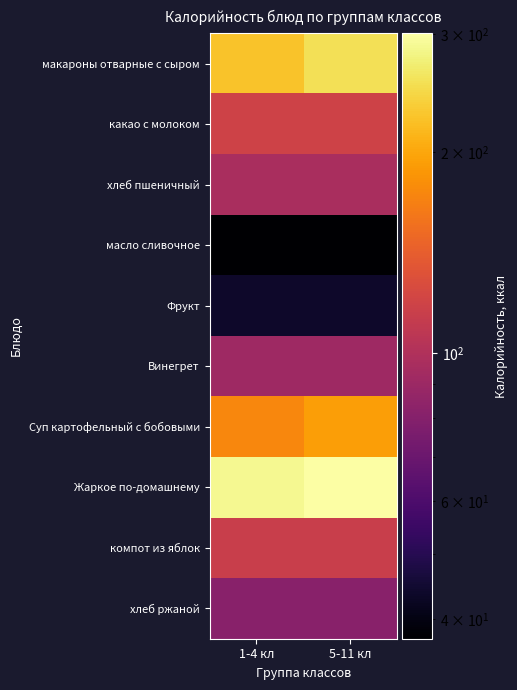

Rank the series at 5-11 кл from lowest to highest value.

масло сливочное, Фрукт, хлеб ржаной, Винегрет, хлеб пшеничный, компот из яблок, какао с молоком, Суп картофельный с бобовыми, макароны отварные с сыром, Жаркое по-домашнему